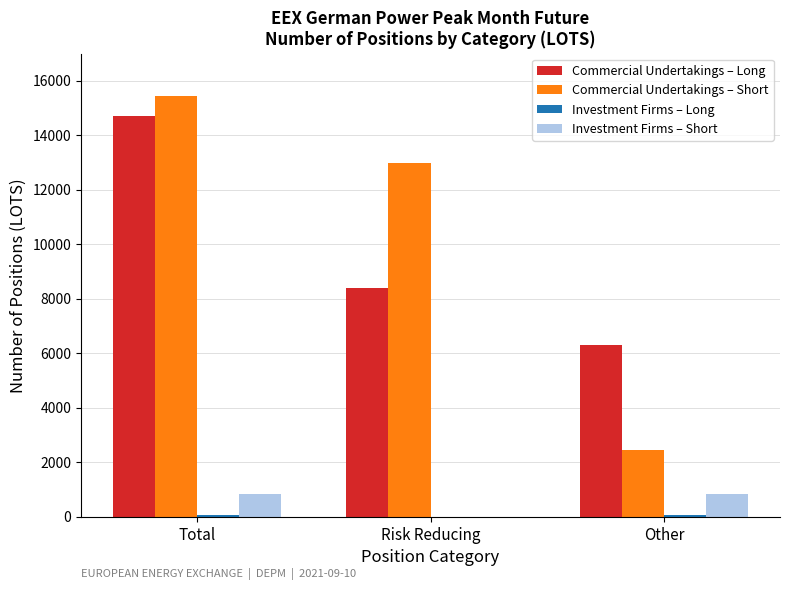

Which series changed the most between Total and Other?

Commercial Undertakings – Short